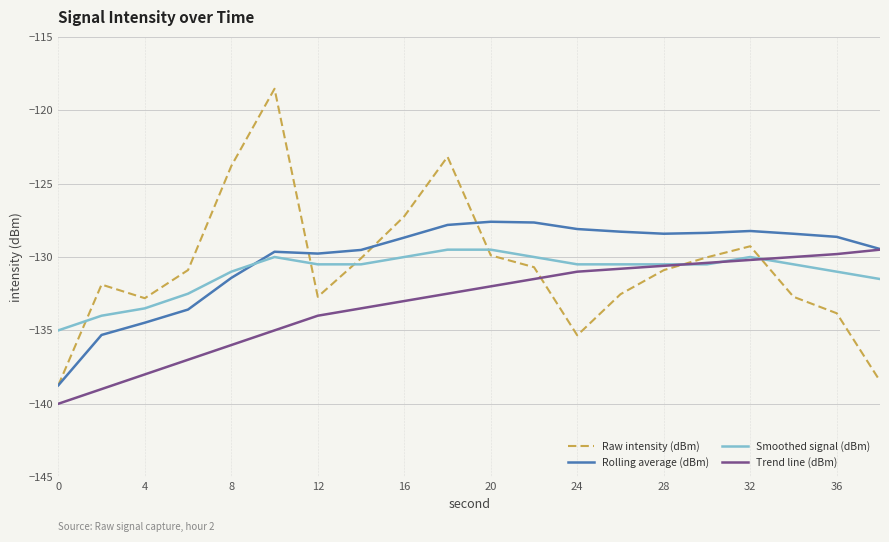

What is the sum of all Trend line (dBm) values?

-2663.8